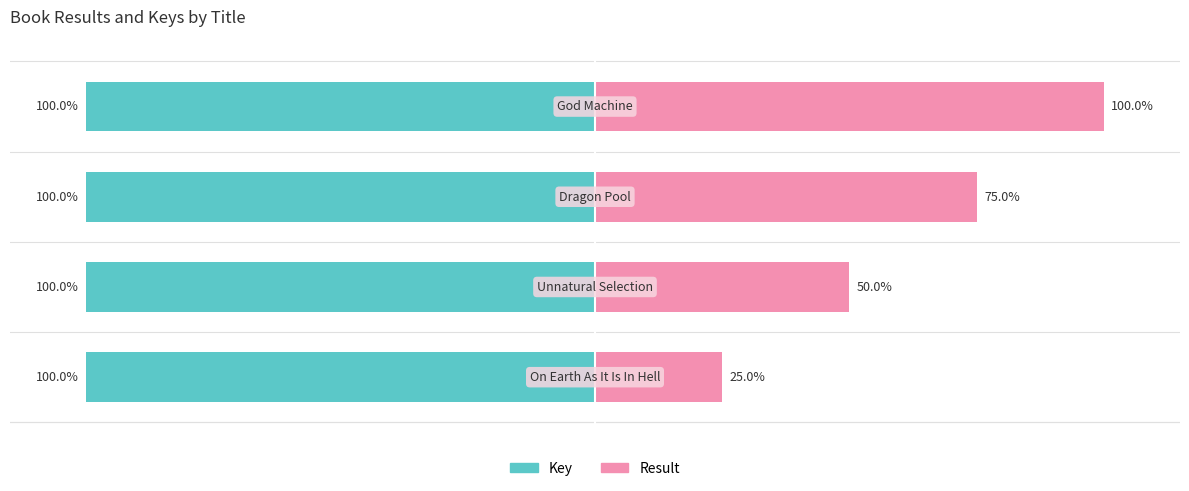

At how many categories does at least one series exceed -49?

4